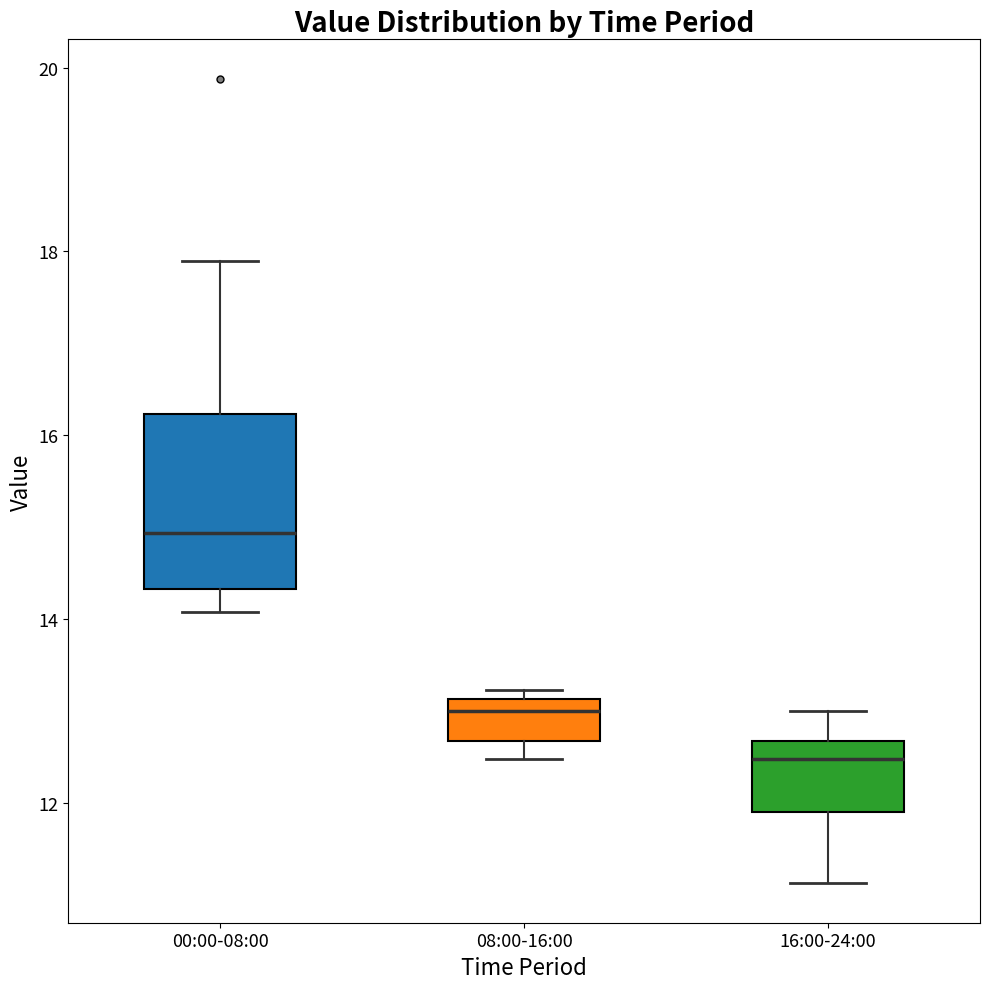

Which box has the lowest median line?

16:00-24:00